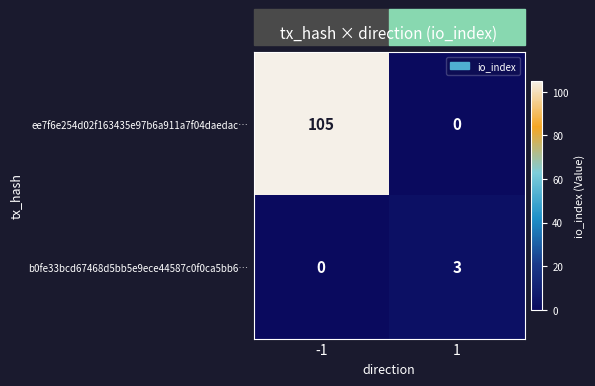

What is the total value across all series at -1?

105